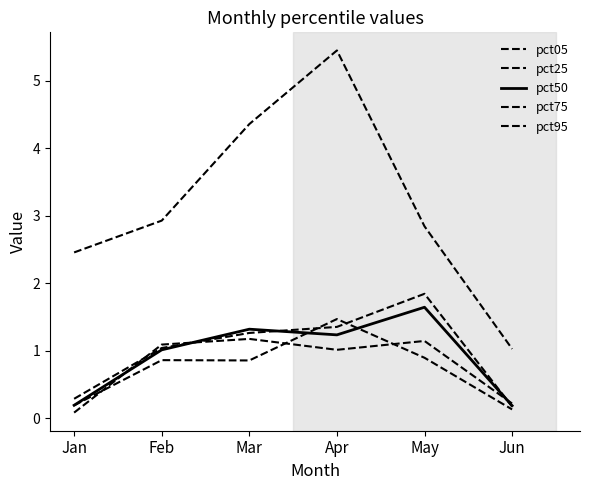

What is the value of the pct75 point at the 3rd from the left?

0.9